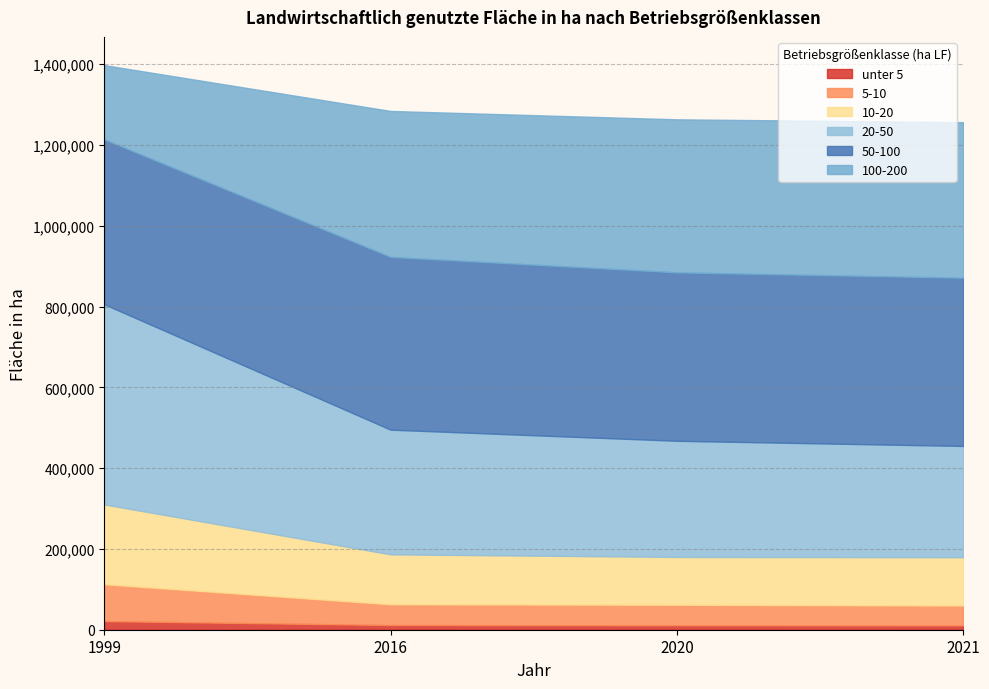

Rank the series at 1999 from lowest to highest value.

unter 5, 5-10, 100-200, 10-20, 50-100, 20-50